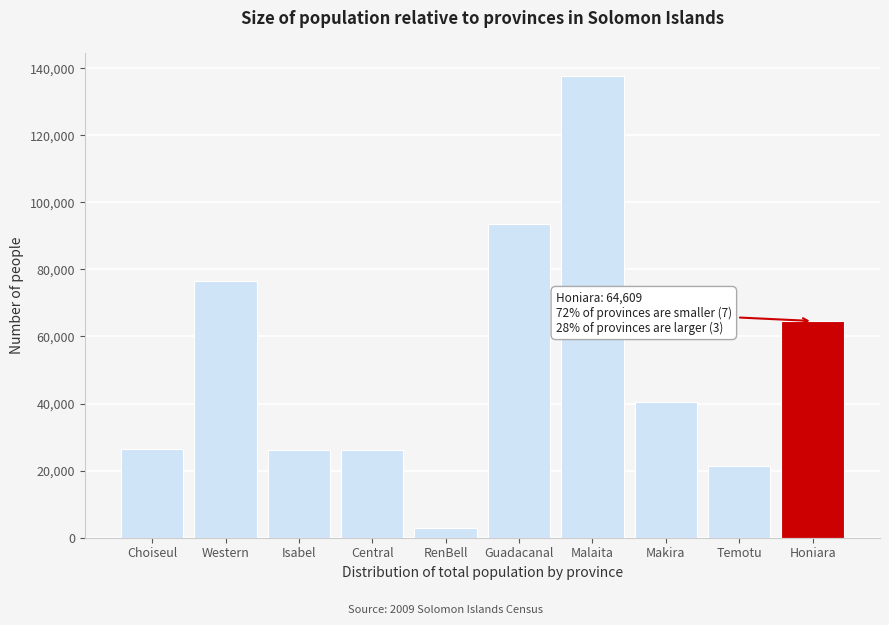

What is the difference between the maximum and second lowest values?

116234